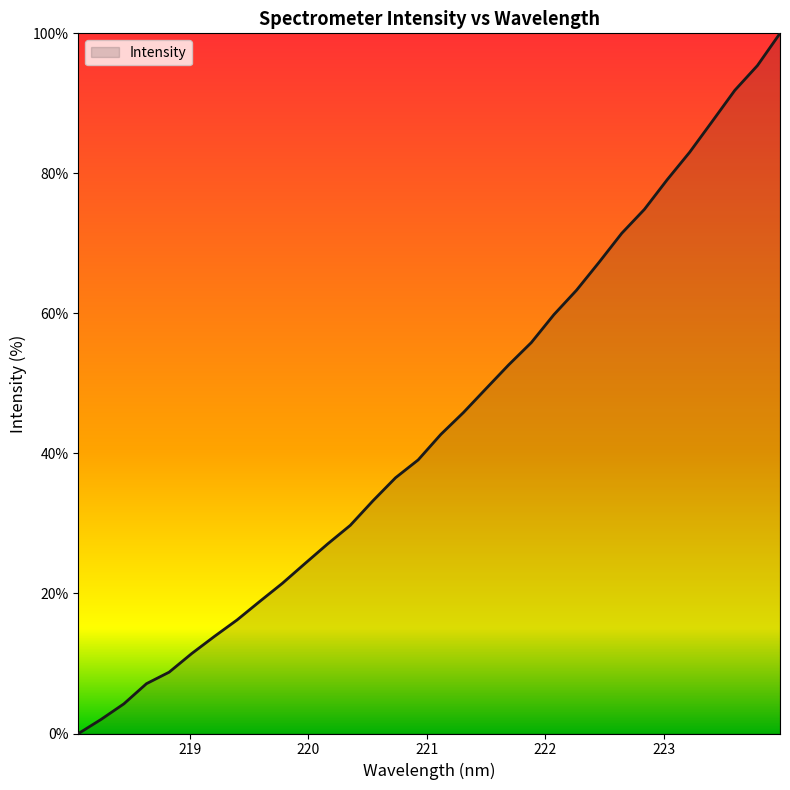

What is the maximum value shown in the chart?

100.0